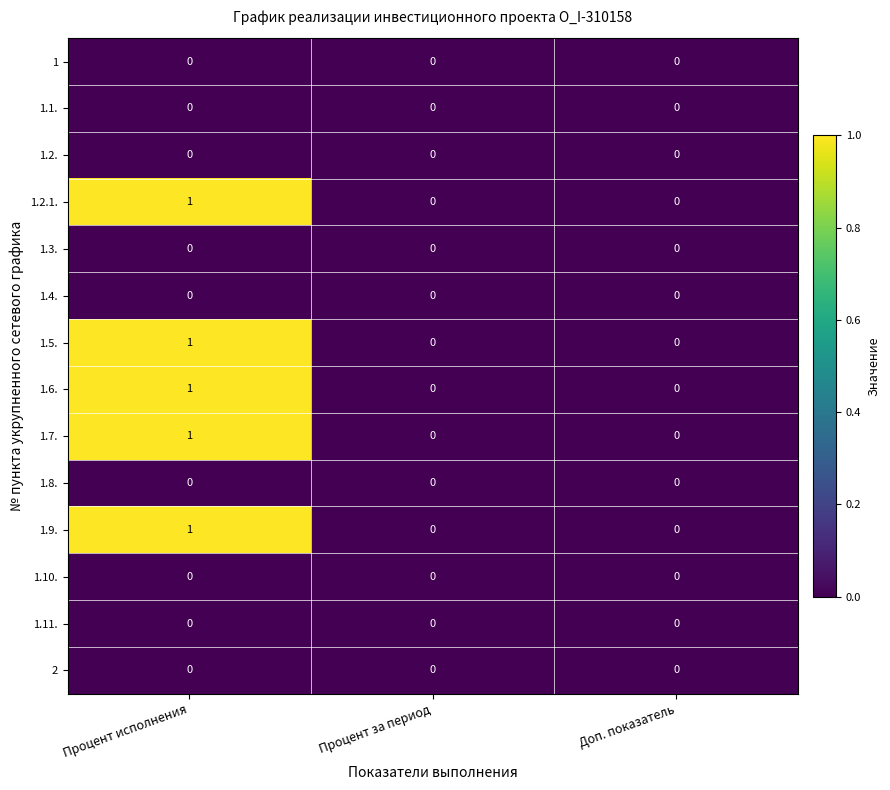

At which category is the sum across all series the highest?

Процент исполнения